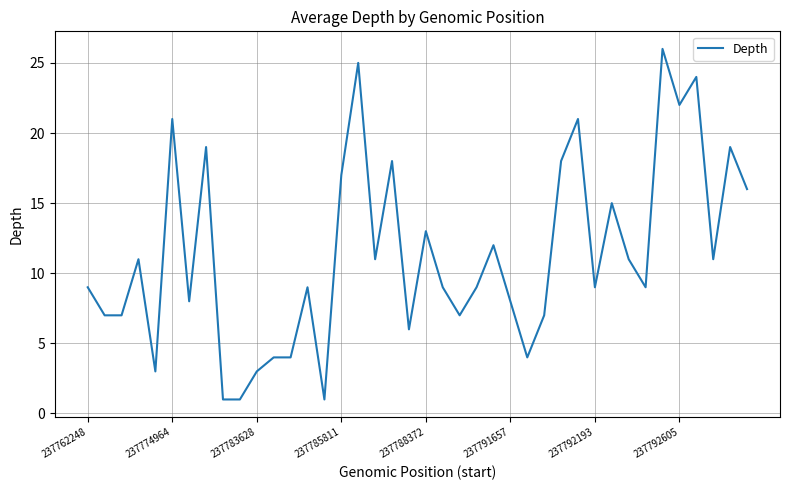

What is the difference between the maximum and minimum values?

25